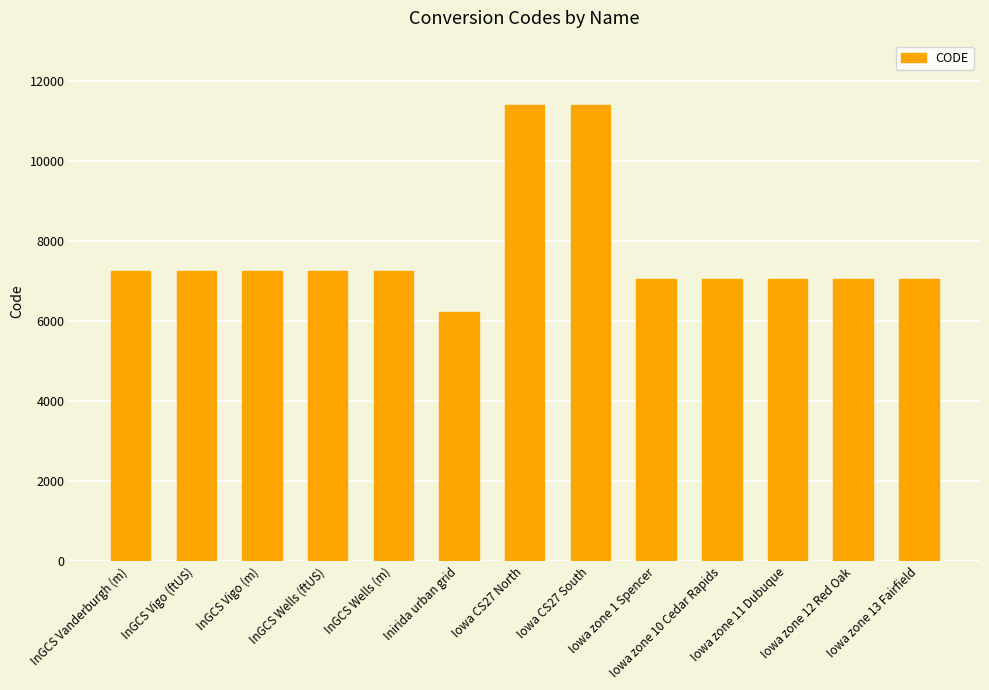

What is the greatest value displayed?

11402